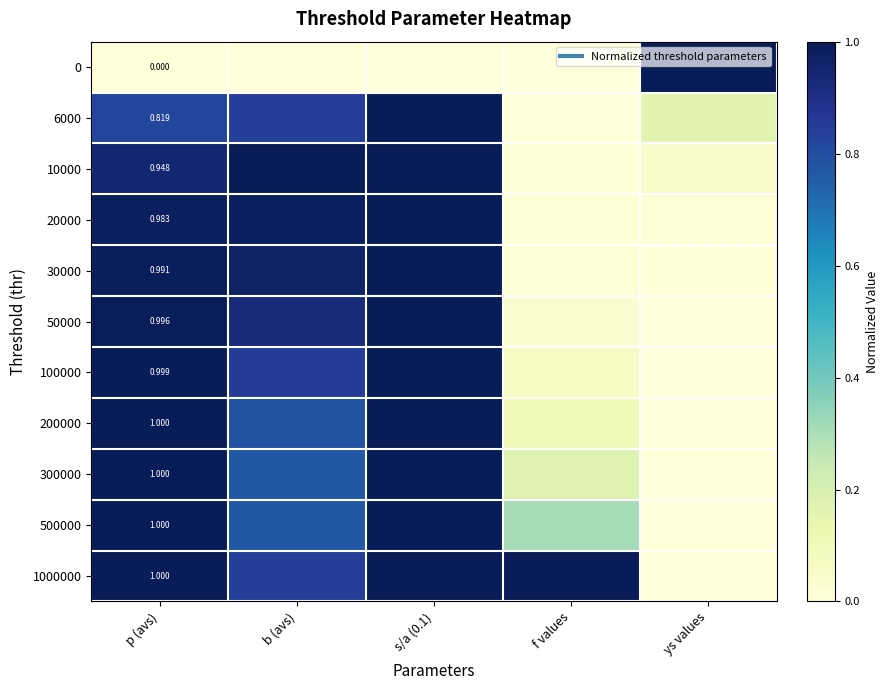

The 50000 series shows 0.0 at f values. True or false?

False